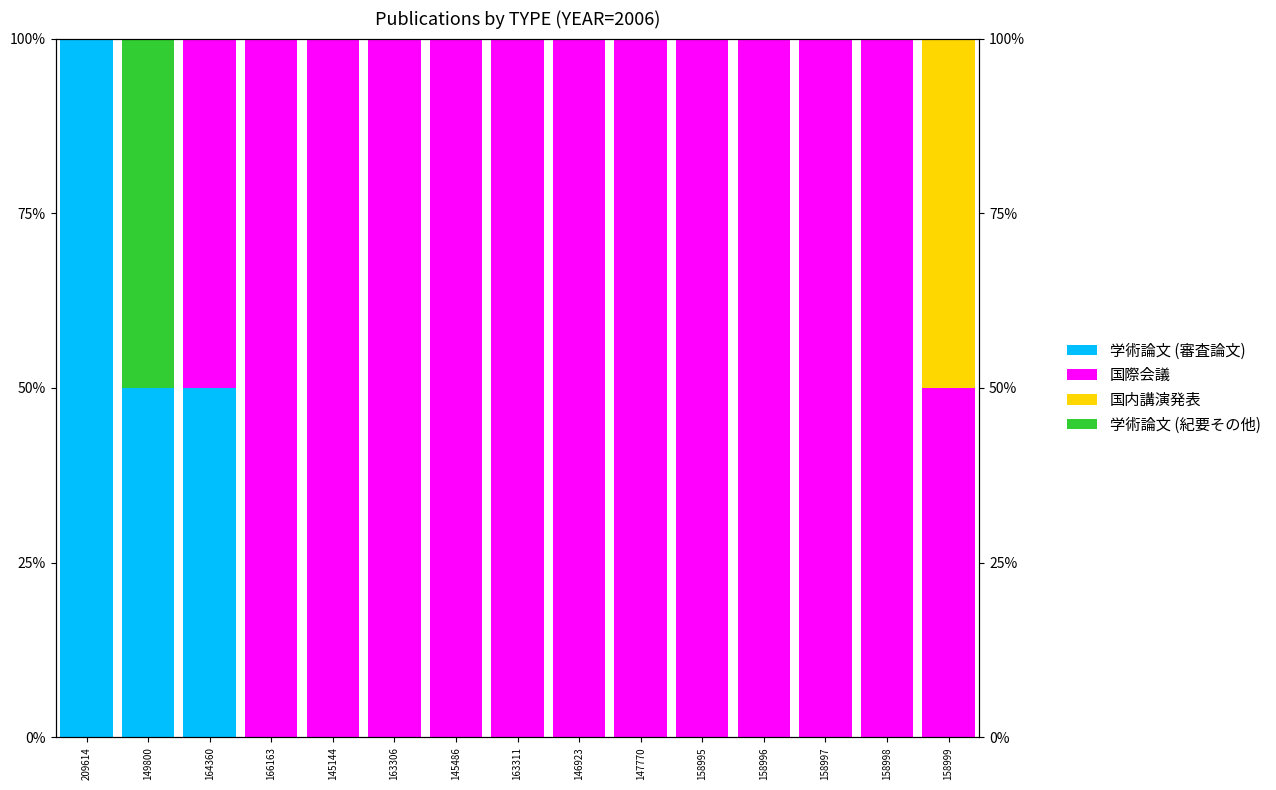

At how many categories does at least one series exceed 81?

12